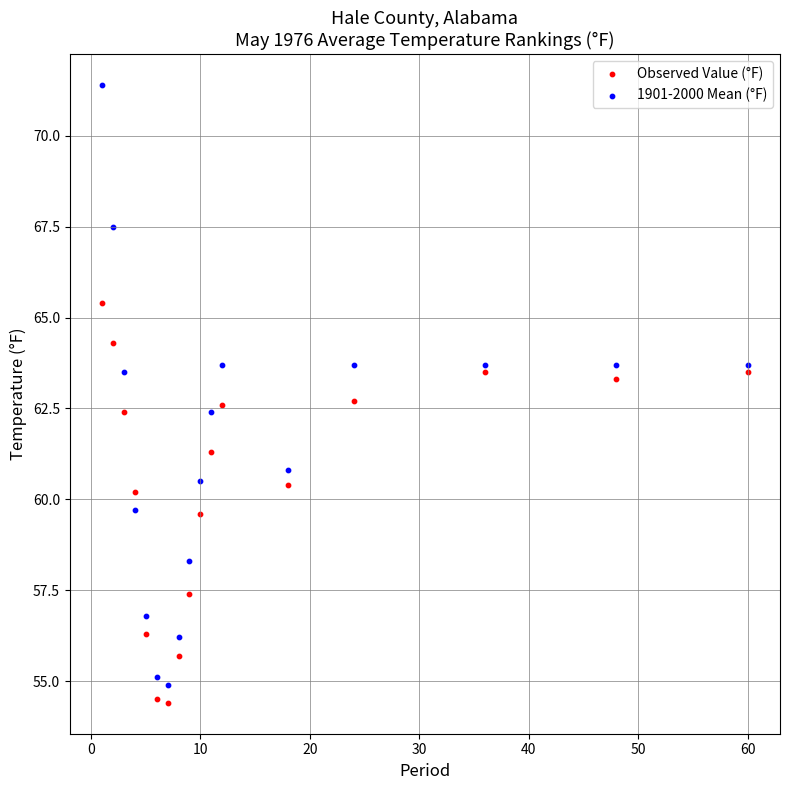

Across all data points, what is the range of Y values (max minus min)?

17.0